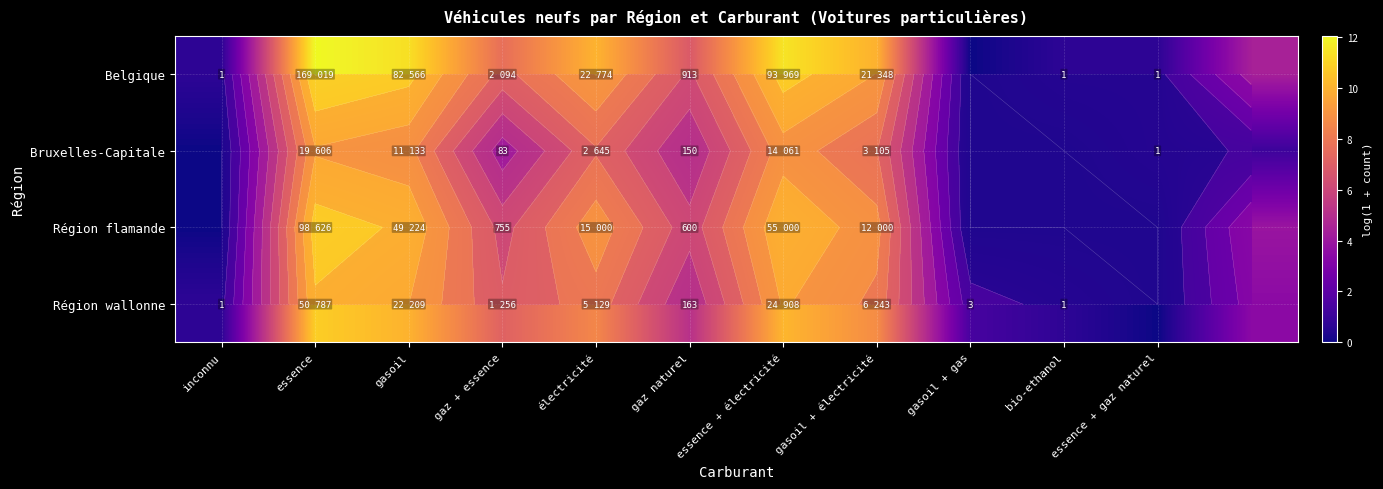

What is the maximum value for Belgique?

12.0